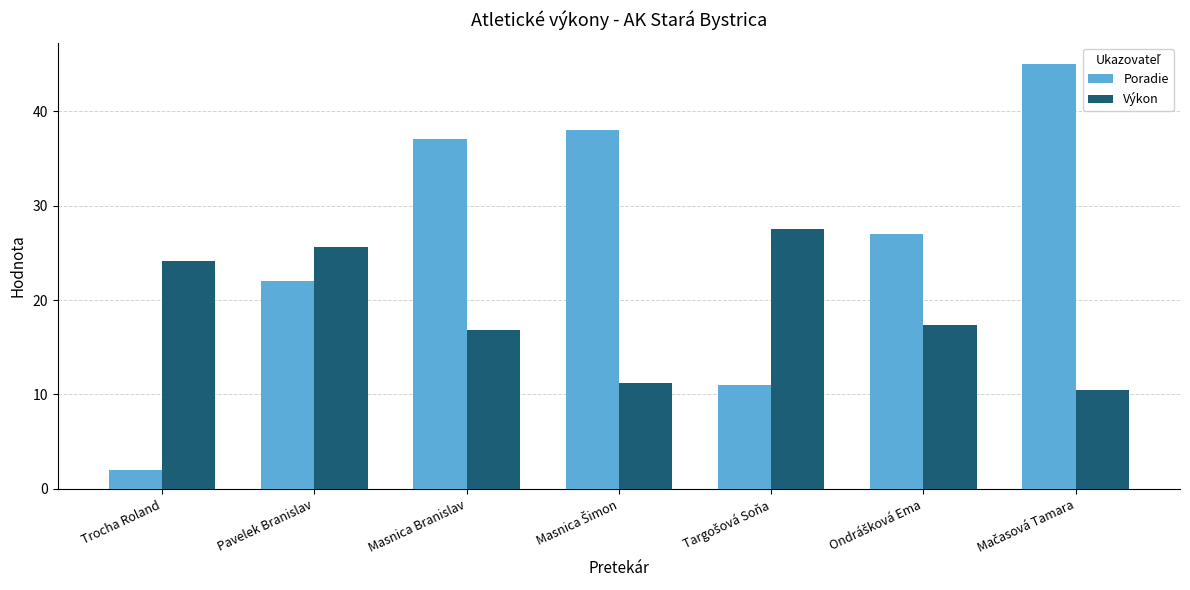

Reading left to right, what are all the values shown in this chart?

Poradie: 2.0	22.0	37.0	38.0	11.0	27.0	45.0
Výkon: 24.1	25.6	16.9	11.2	27.6	17.3	10.5